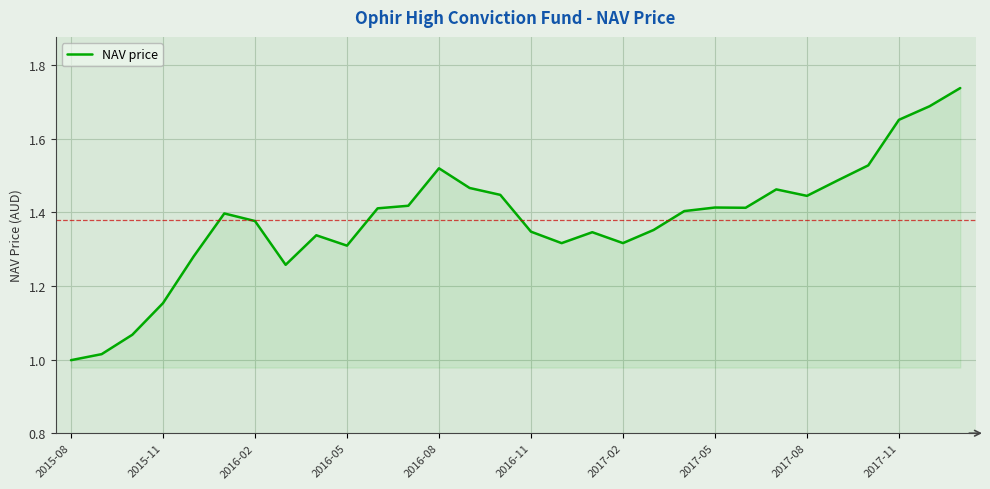

What is the difference between the maximum and minimum values?

0.7